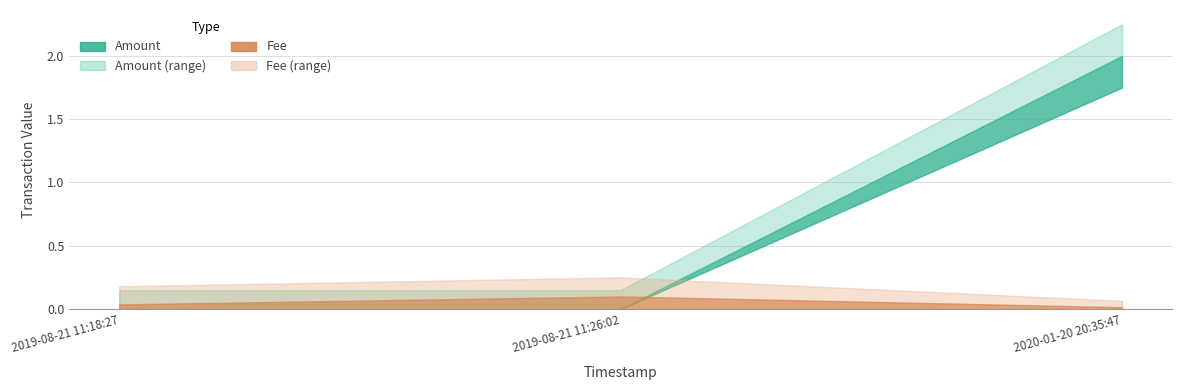

What is the maximum value shown in the chart?

2.0